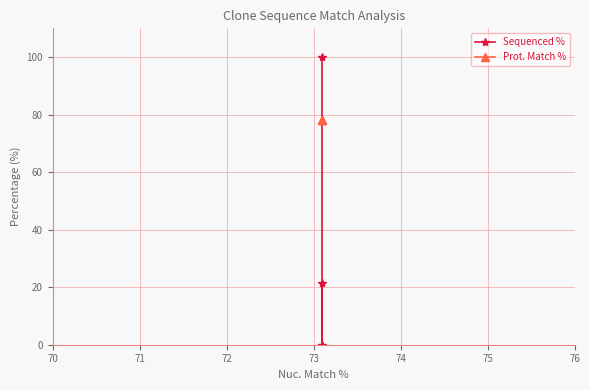

What is the value of the Sequenced % point at the 1st from the left?

100.0